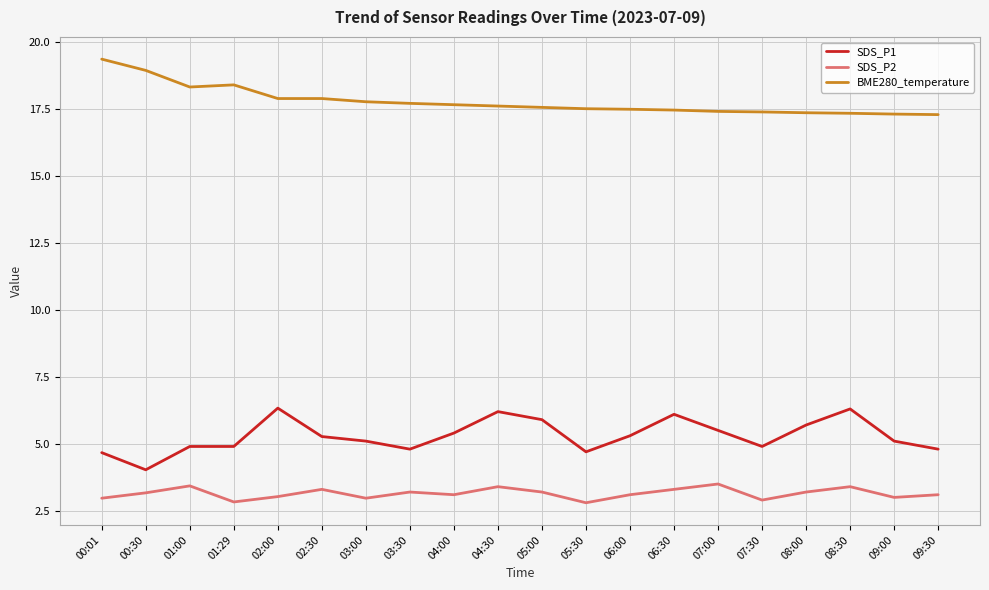

At how many categories does at least one series exceed 10?

20